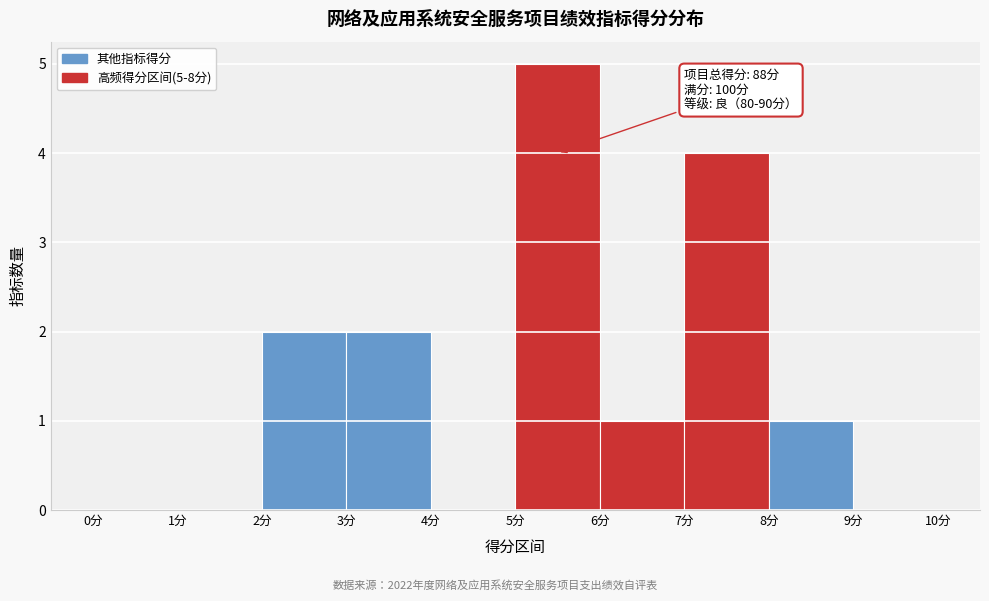

Over which range of the x-axis is the bar tallest?

5 to 6